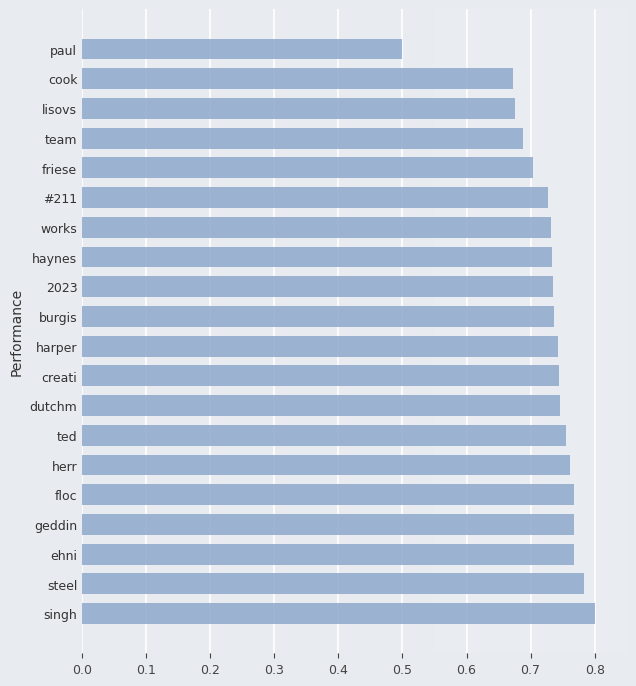

What is the difference between the maximum and minimum values?

0.3